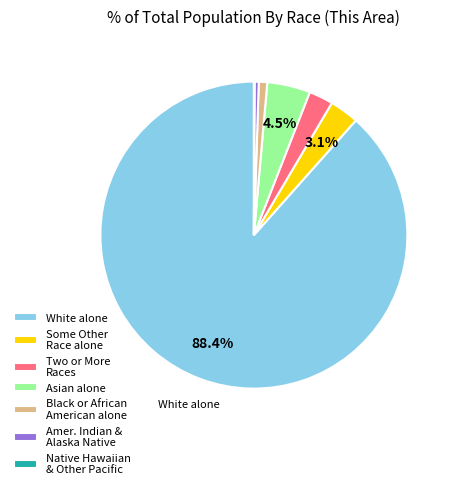

Is there any slice that represents more than half of the pie?

Yes